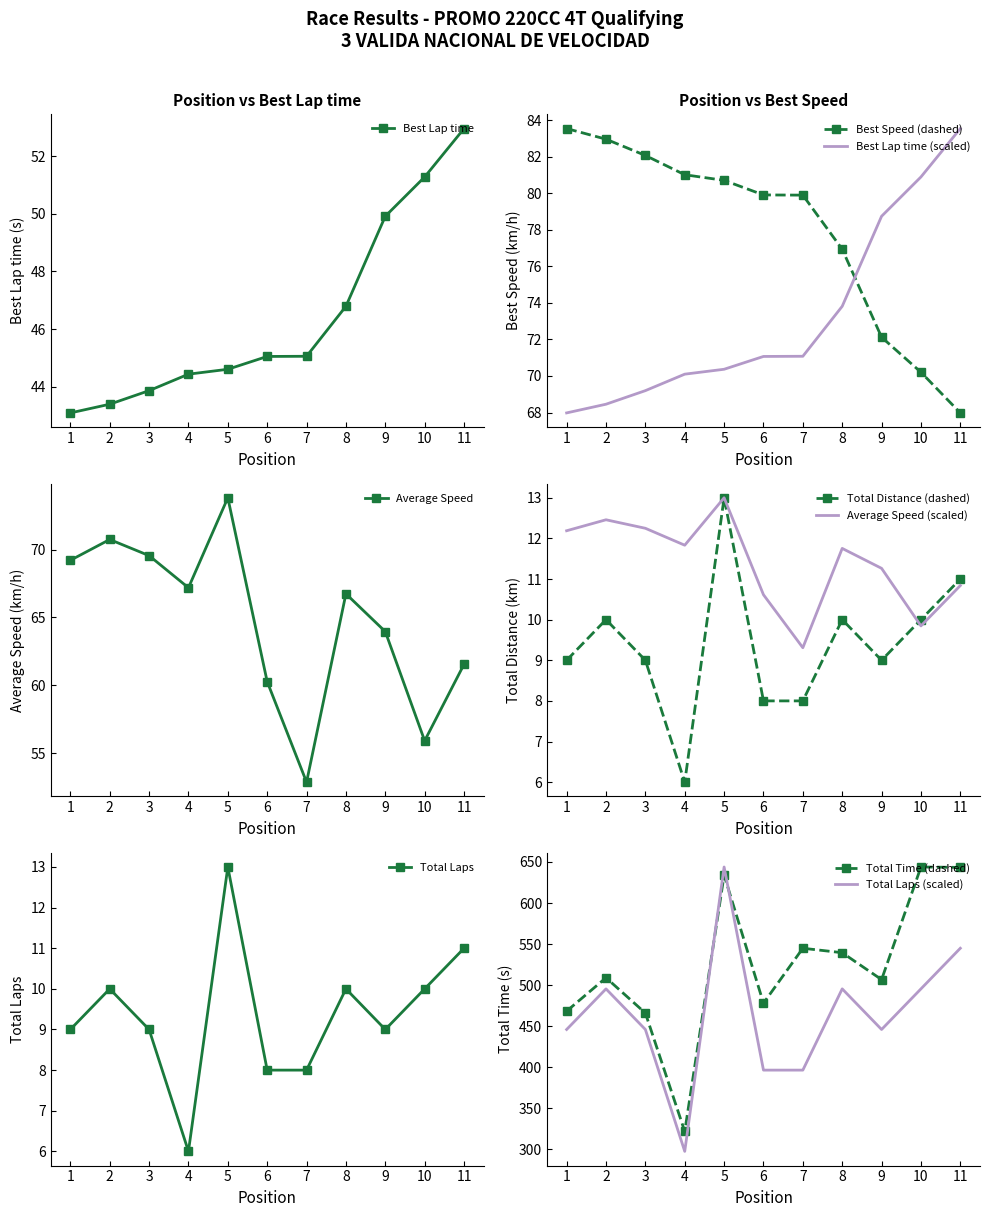

At which category is the sum across all series the highest?

5